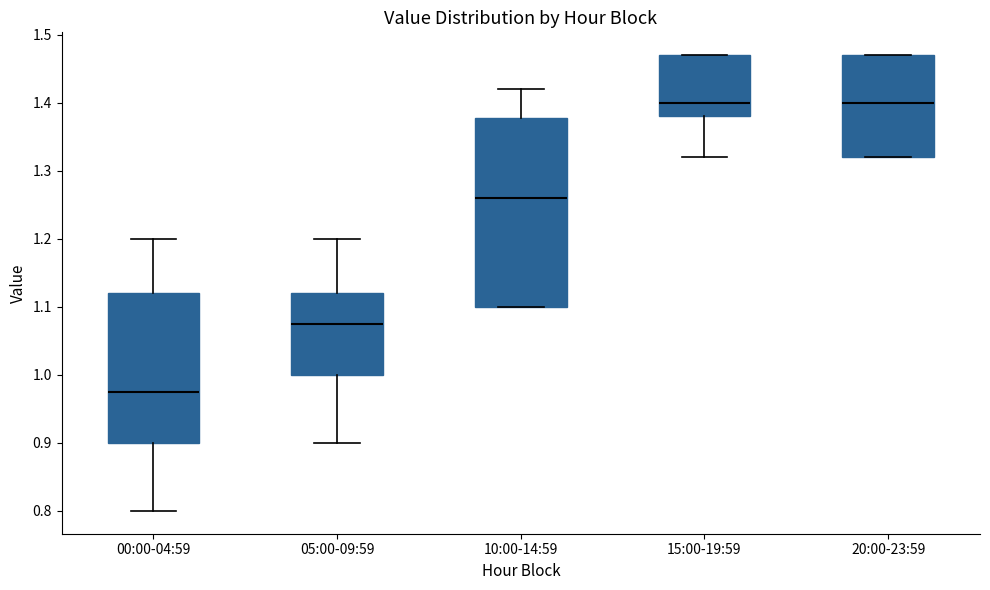

Comparing the boxes themselves (not the whiskers), which one is the tallest?

10:00-14:59